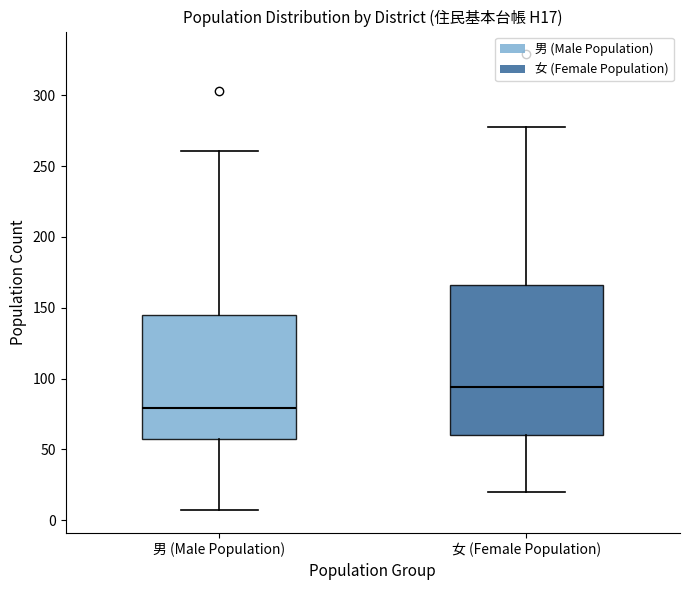

Which box is the tallest, from its lower edge to its upper edge?

女 (Female Population)